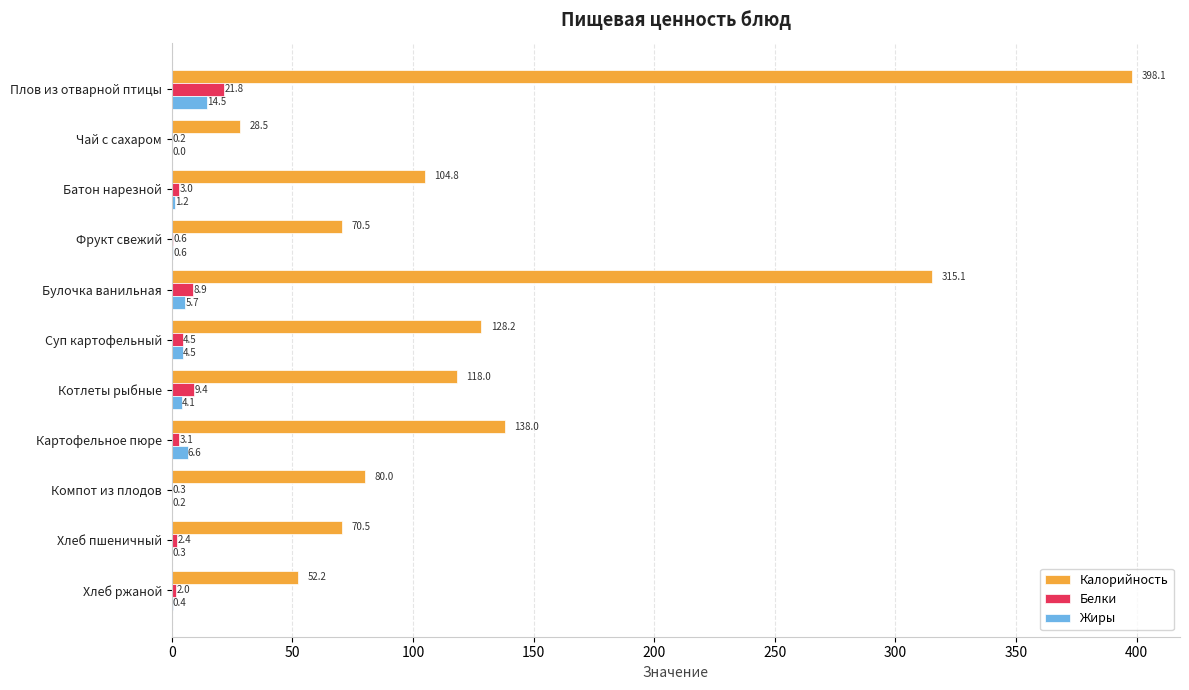

Is the value of Белки at Плов из отварной птицы greater than the value of Калорийность at Котлеты рыбные?

No